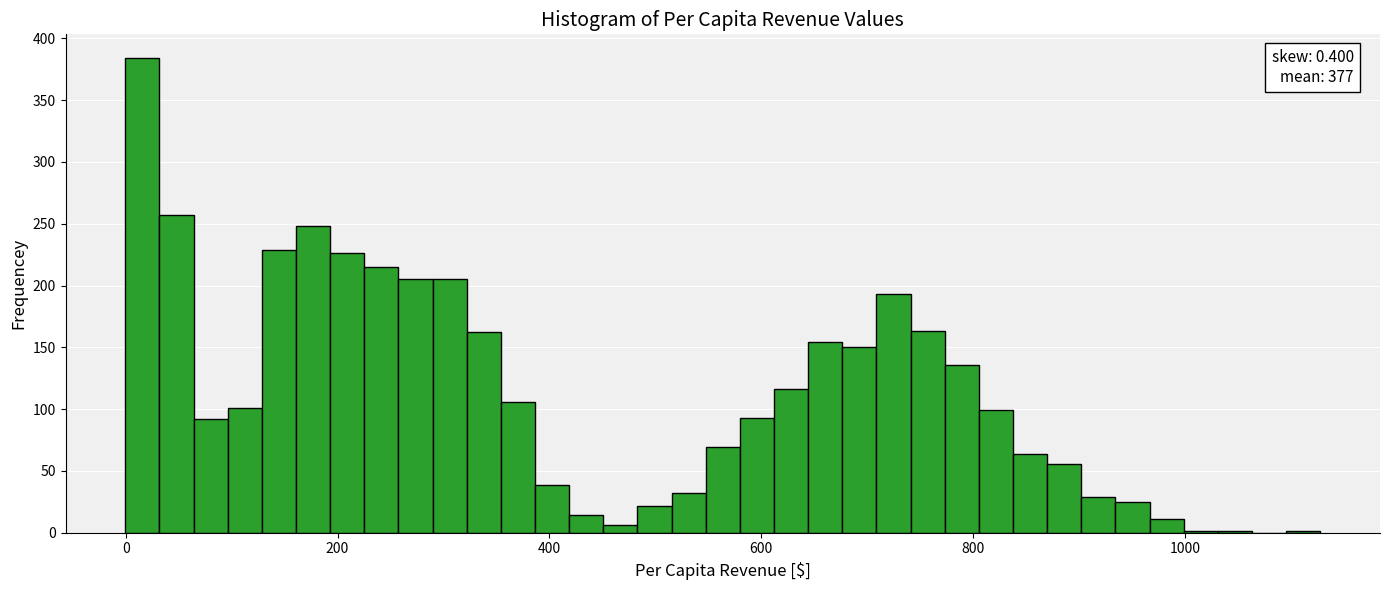

Read against the x-axis, roughly where is the centre of the tallest bar?

20